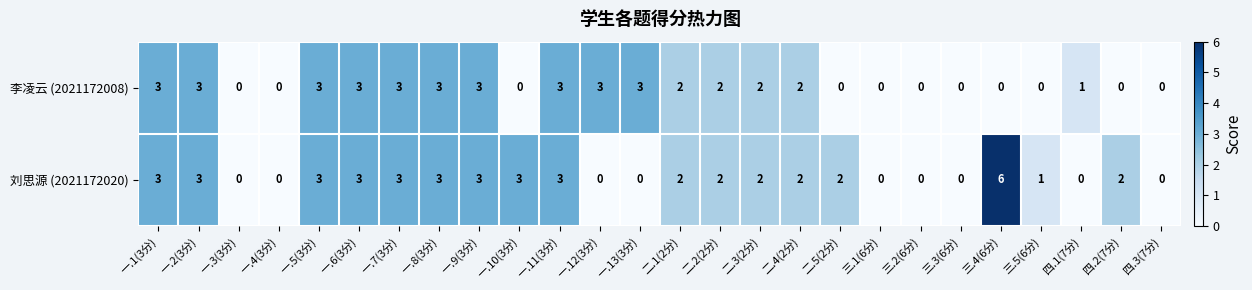

What is the approximate value of 刘思源 (2021172020) at 一.7(3分)?

3